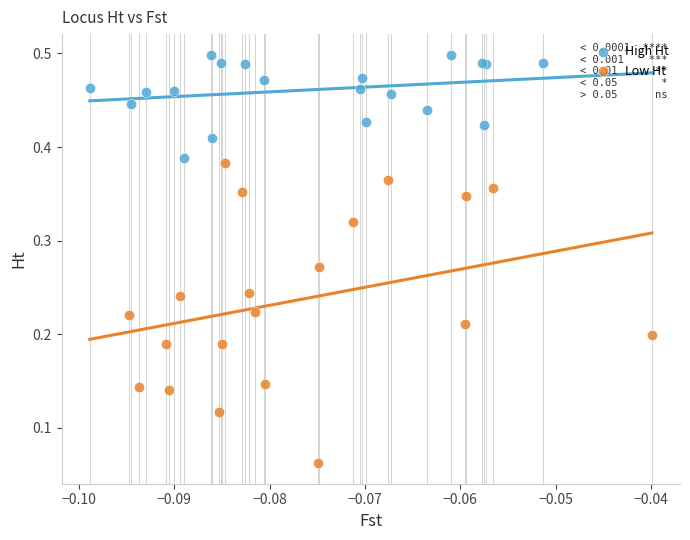

Which series reaches the maximum Y coordinate?

High Ht